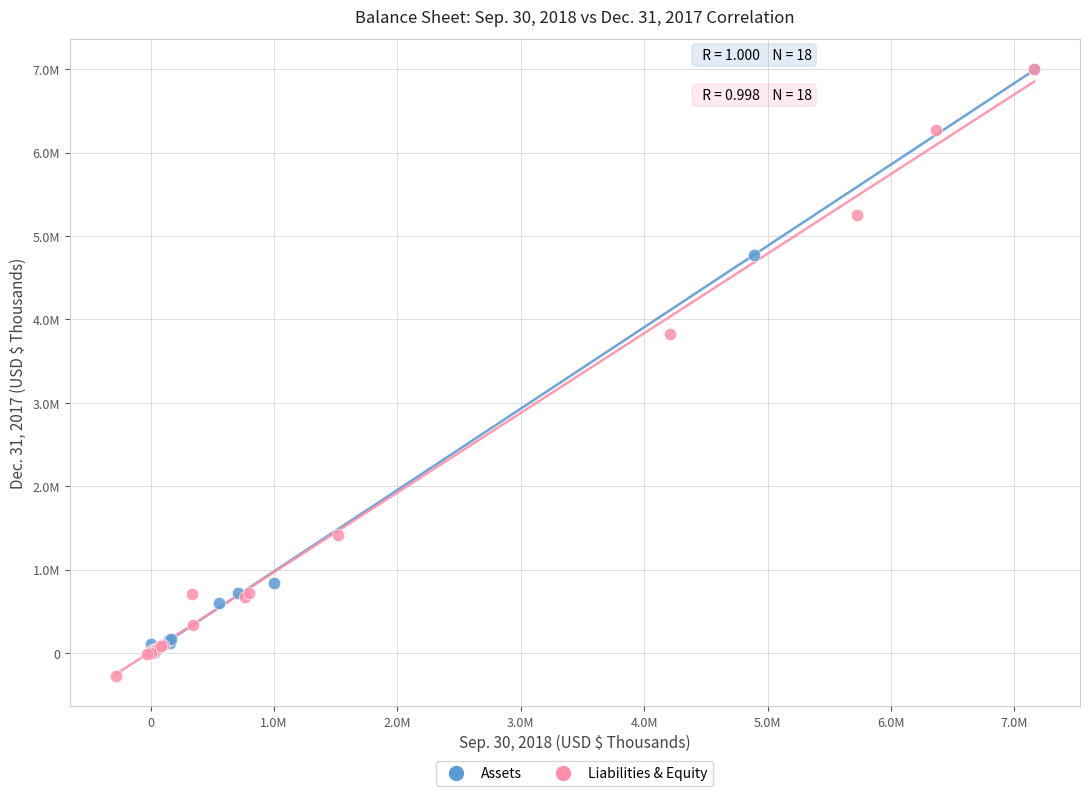

Which series reaches the minimum Y coordinate?

Liabilities & Equity